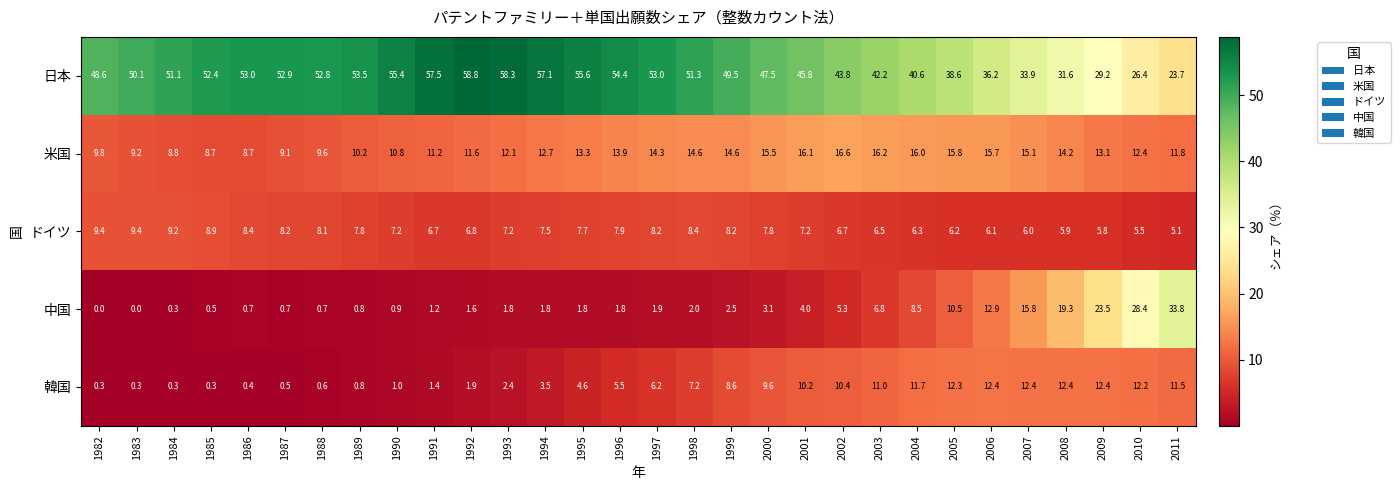

Which series has the largest total across all categories?

日本